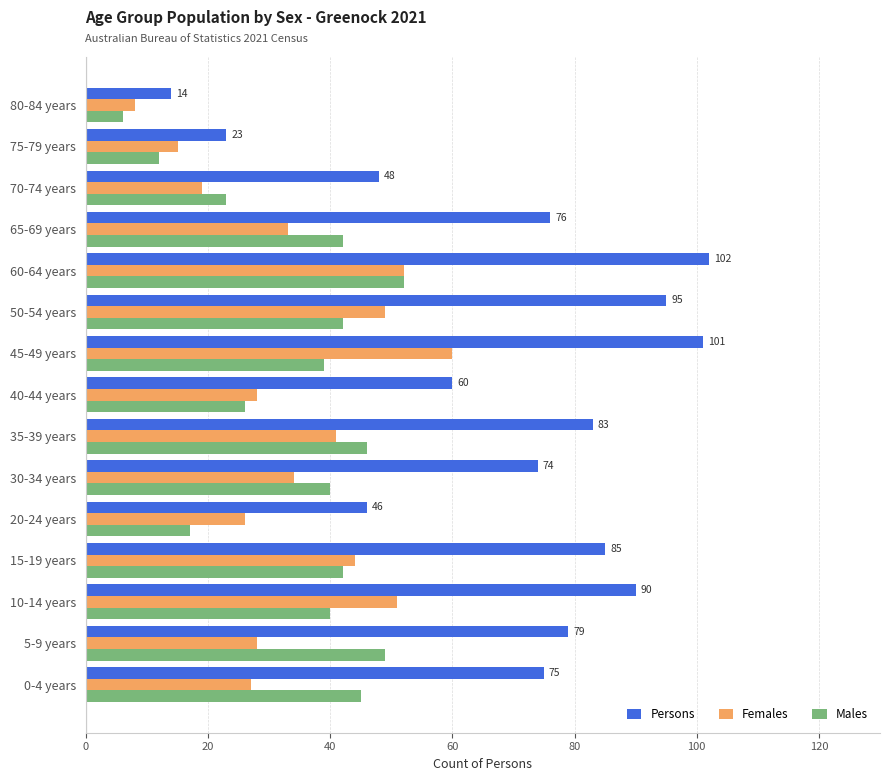

What is the average value of the Persons series?

70